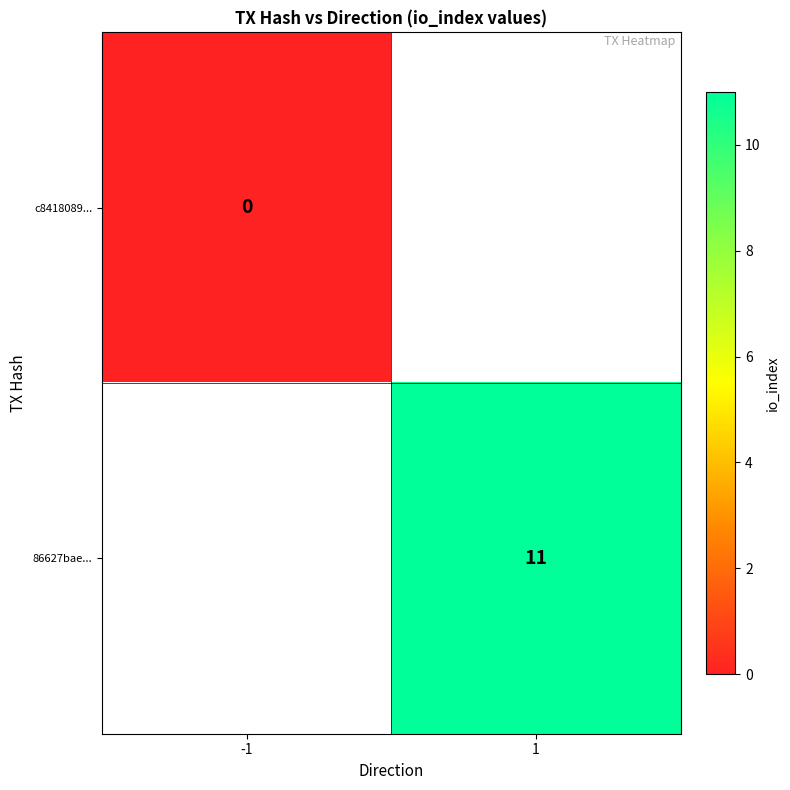

True or false: 86627bae... has a value of 16.2 at 1.

False